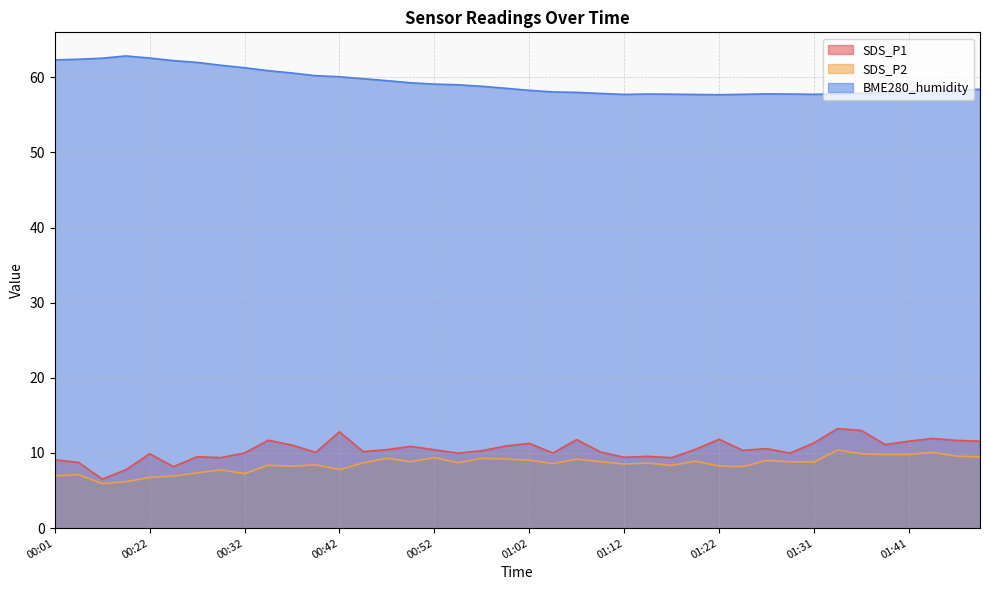

What is the sum of all BME280_humidity values?

2374.0